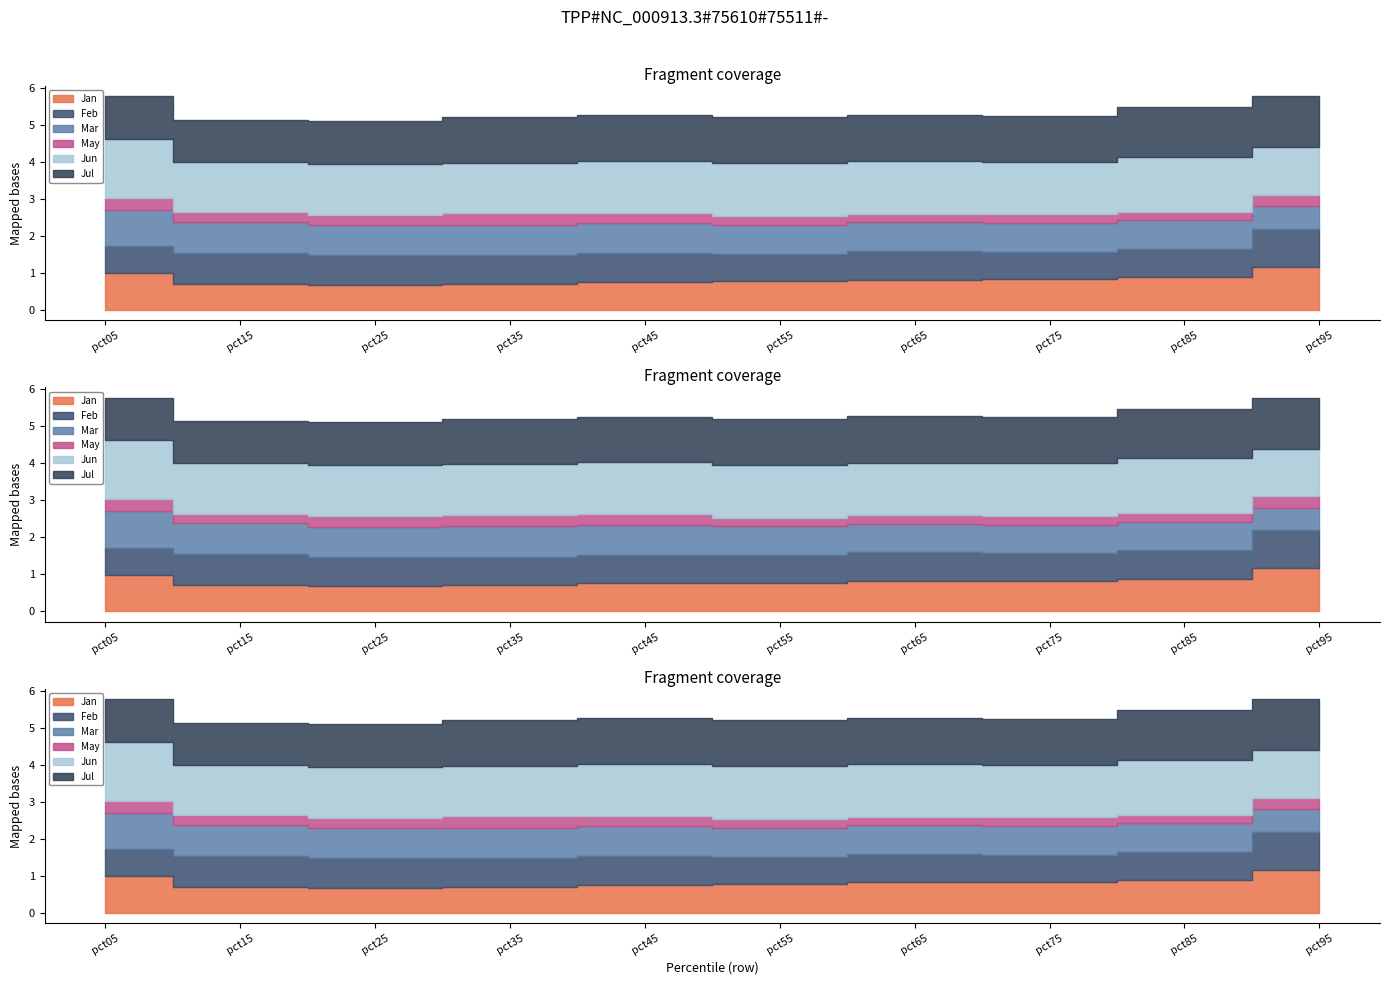

True or false: Jun and May cross at least once.

False